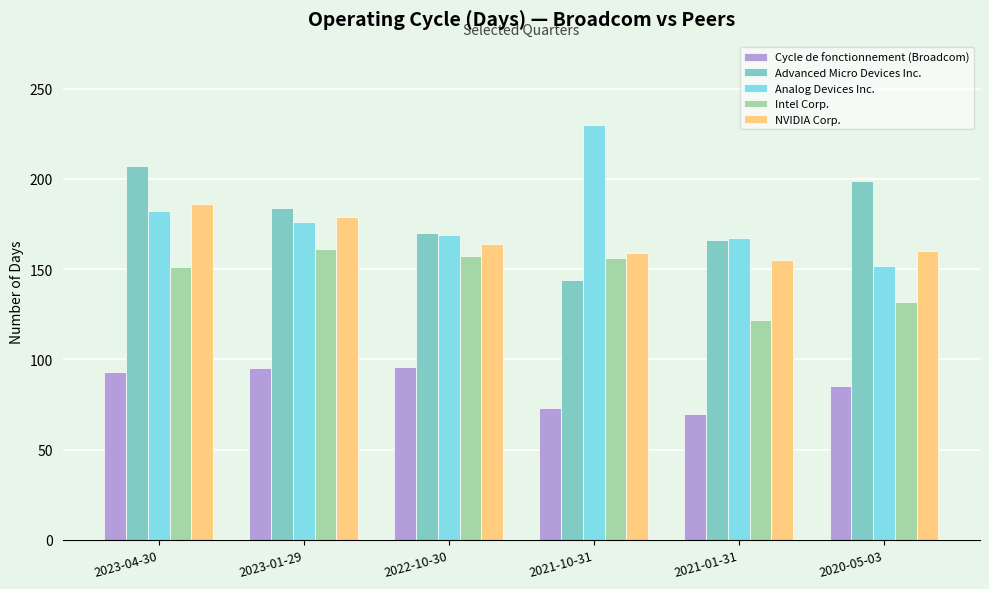

What are all the series names shown in the legend?

Cycle de fonctionnement (Broadcom), Advanced Micro Devices Inc., Analog Devices Inc., Intel Corp., NVIDIA Corp.